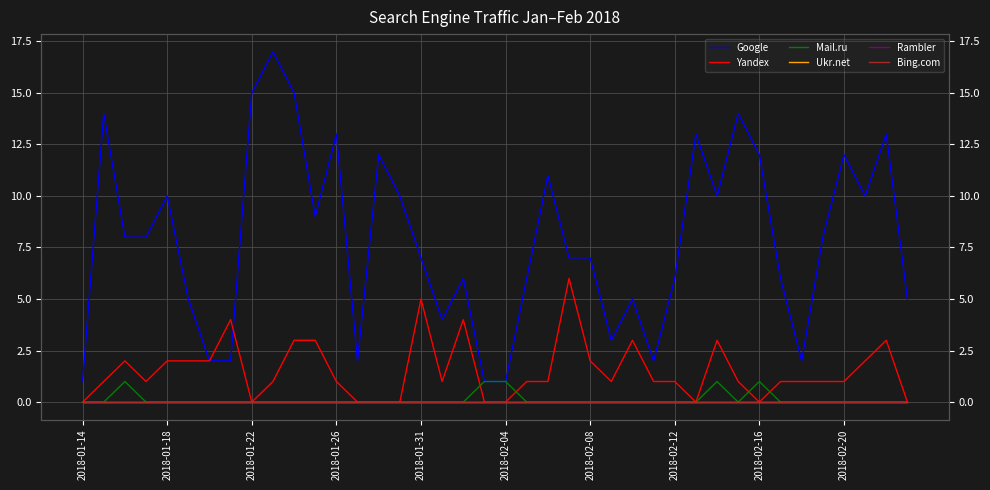

What is the total value across all series at 17?

5